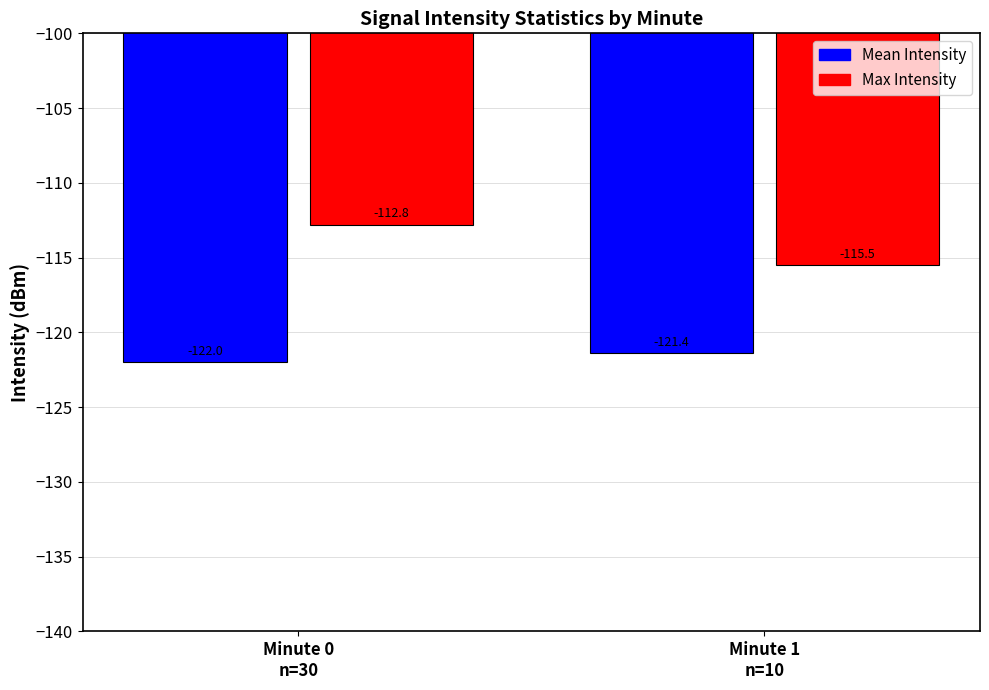

Reading left to right, list all the values displayed in this chart.

Mean Intensity: -122.0	-121.4
Max Intensity: -112.8	-115.5